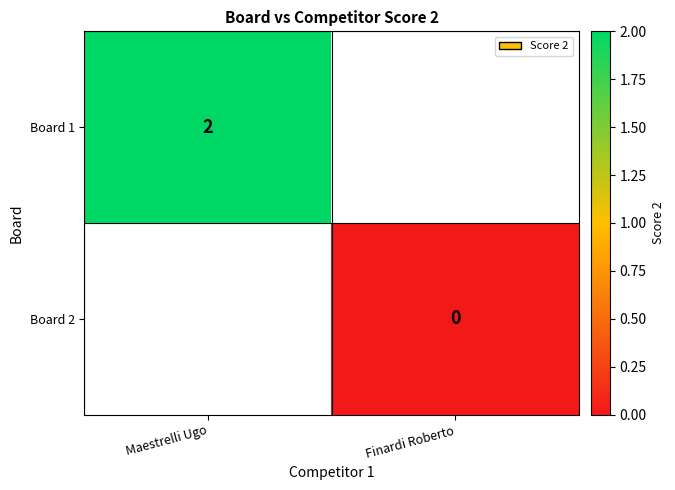

The Board 1 series shows 0 at Maestrelli Ugo. True or false?

False